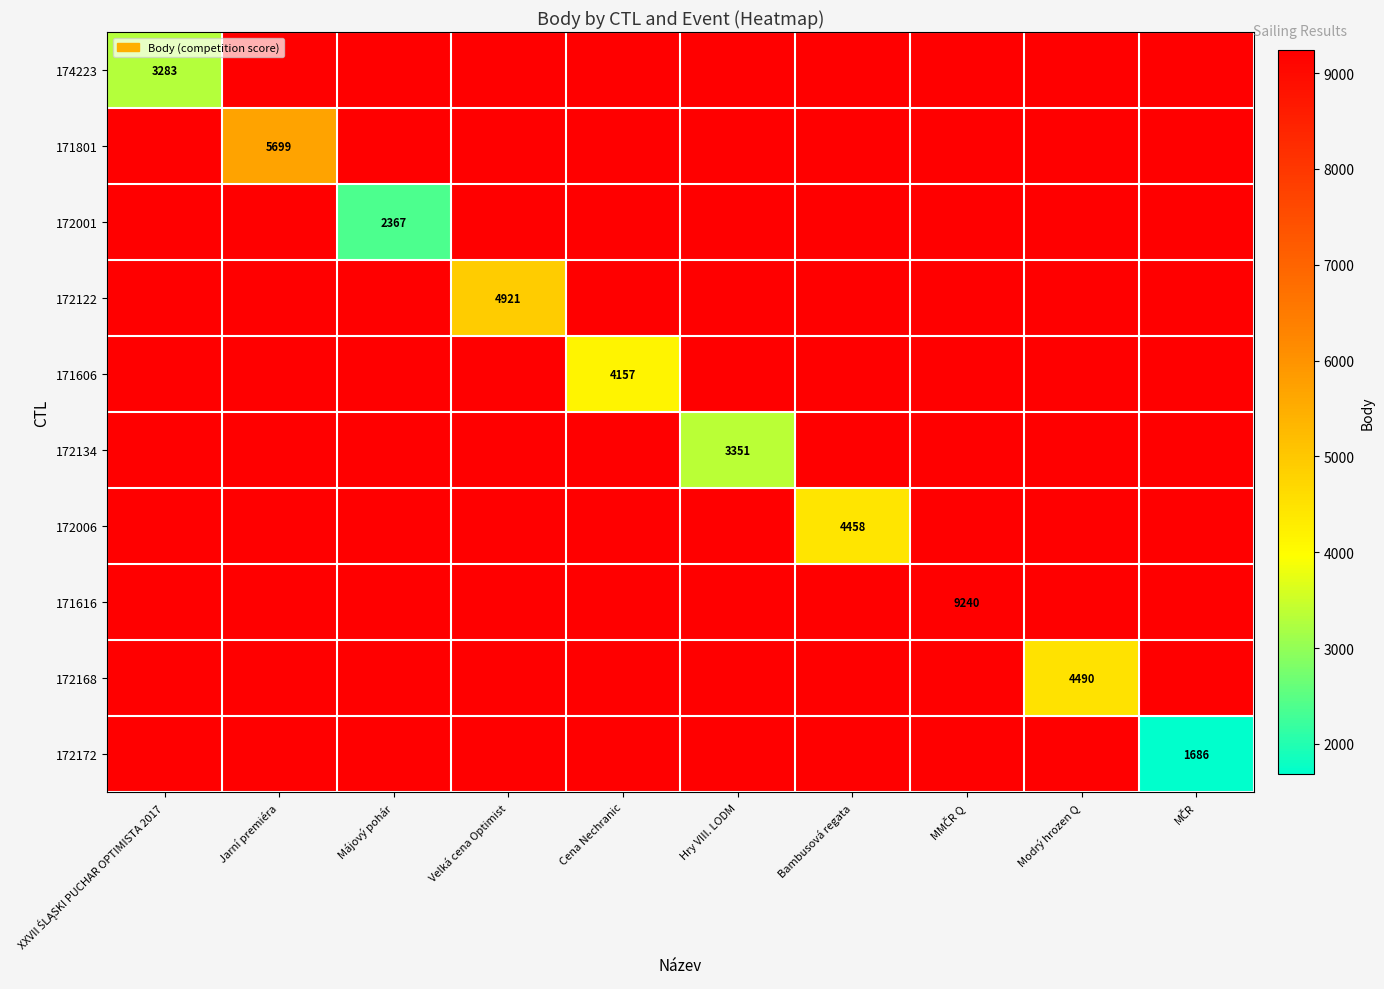

What is the smallest value displayed?

1686.0